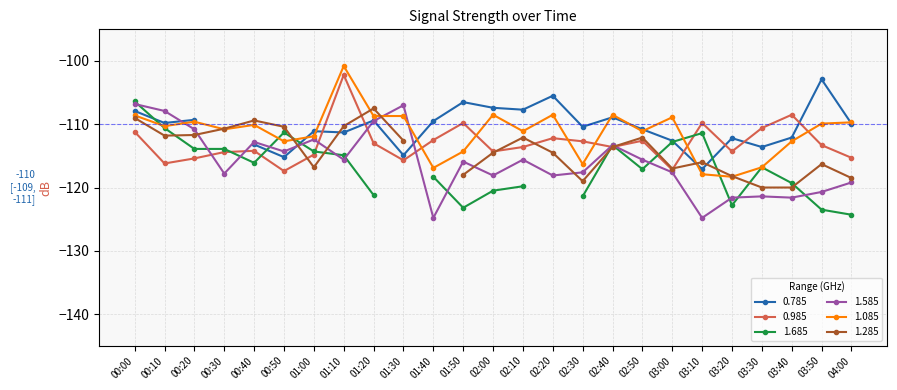

Where do 0.985 and 1.585 first cross each other?

00:20 and 00:30